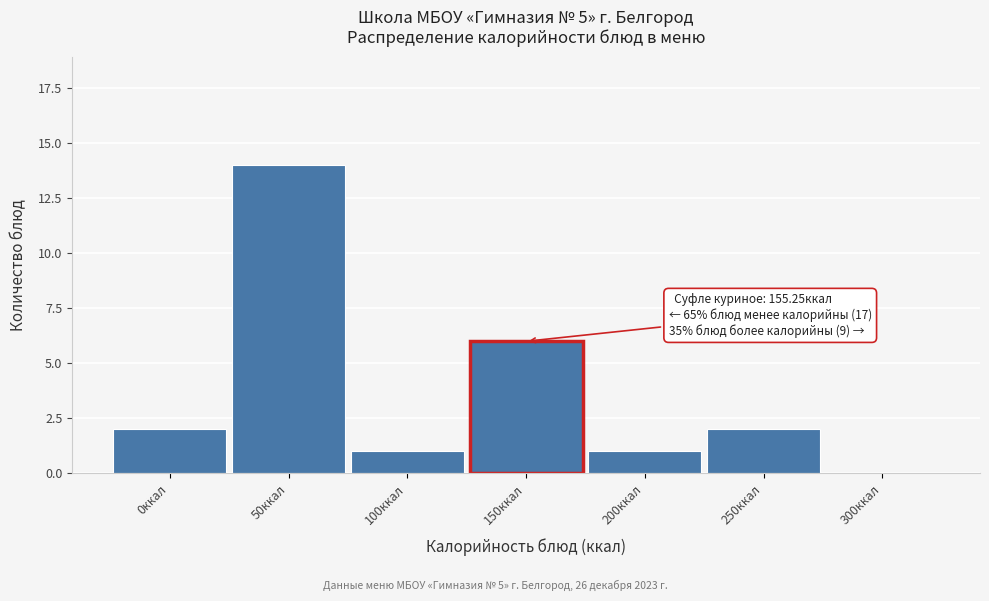

Reading left to right, extract all data points from this chart.

0ккал=2	50ккал=14	100ккал=1	150ккал=6	200ккал=1	250ккал=2	300ккал=0